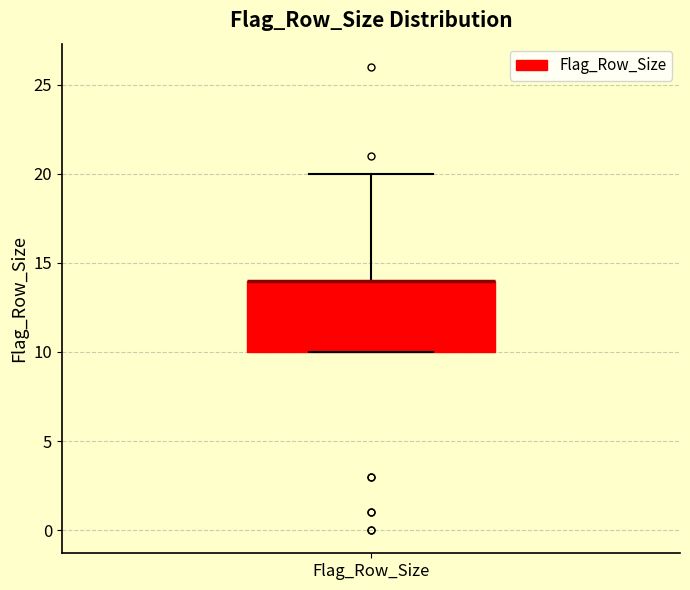

Where does the upper whisker of the box for Flag_Row_Size end on the y-axis? The values are not printed on the chart, so give them approximately, as read against the axis.

20